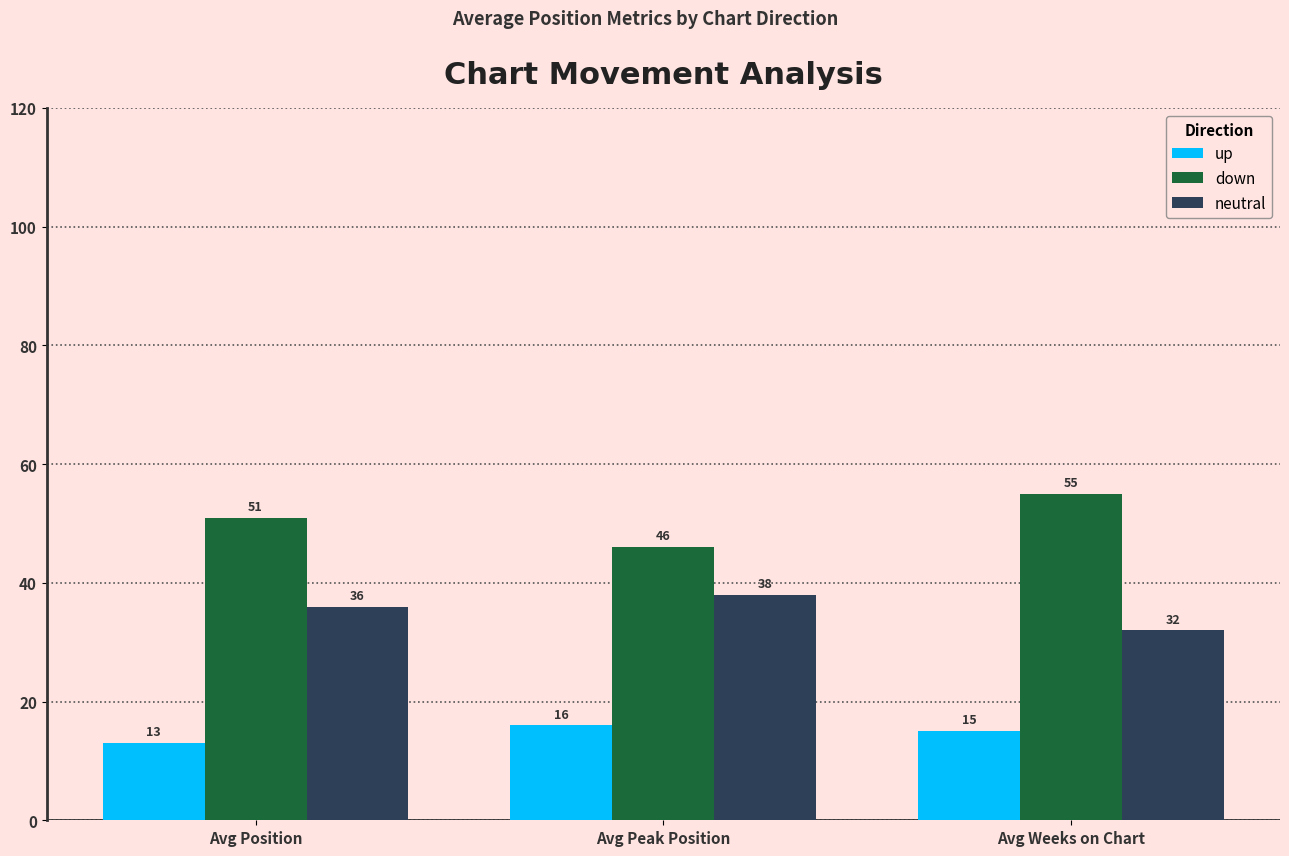

What is the lowest value of the neutral series?

32